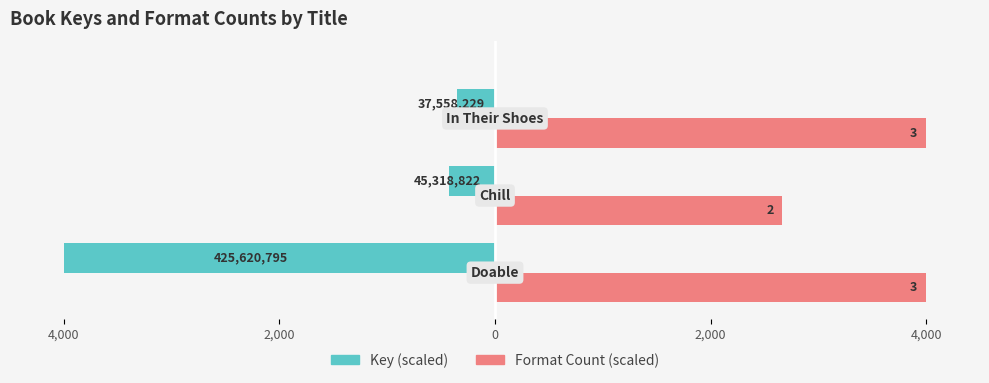

What are all the series names shown in the legend?

Key (scaled), Format Count (scaled)